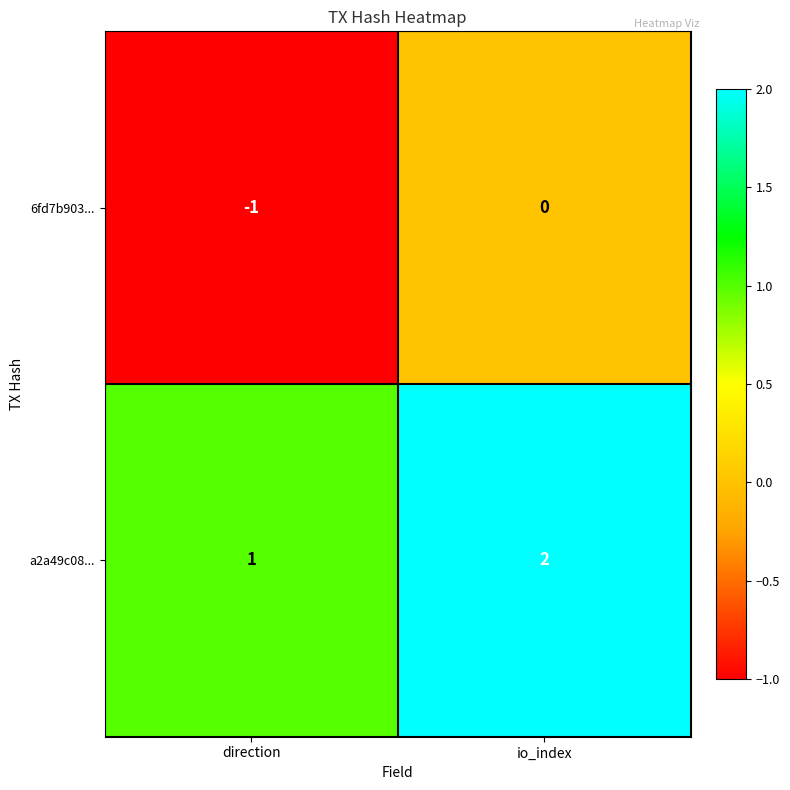

Where is a2a49c08... nearest to the value 1?

direction